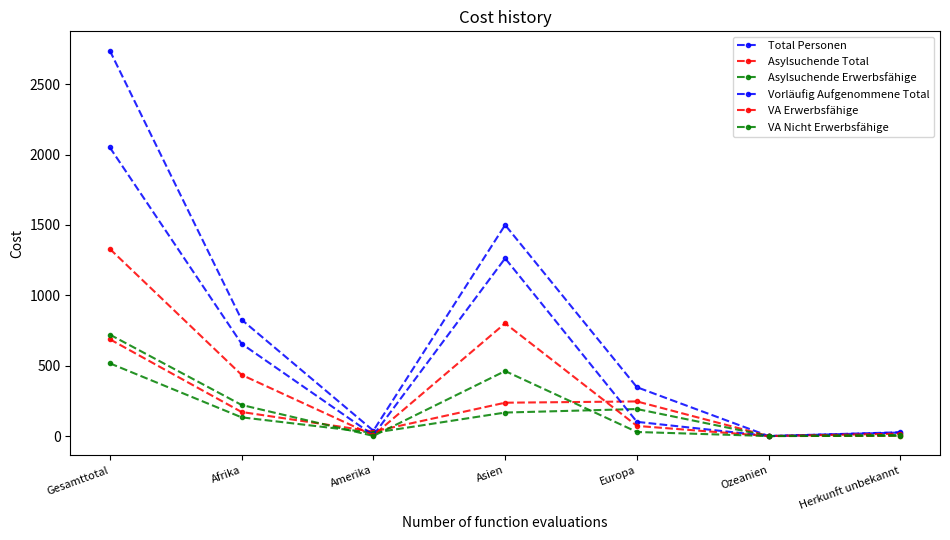

Count the number of data series in this chart.

6